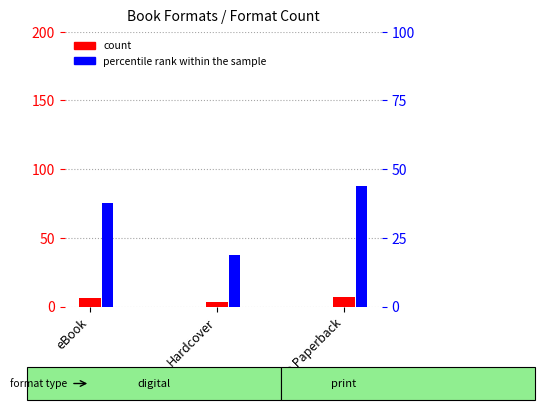

What is the difference between the percentile rank within the sample values at Hardcover and eBook?

18.8